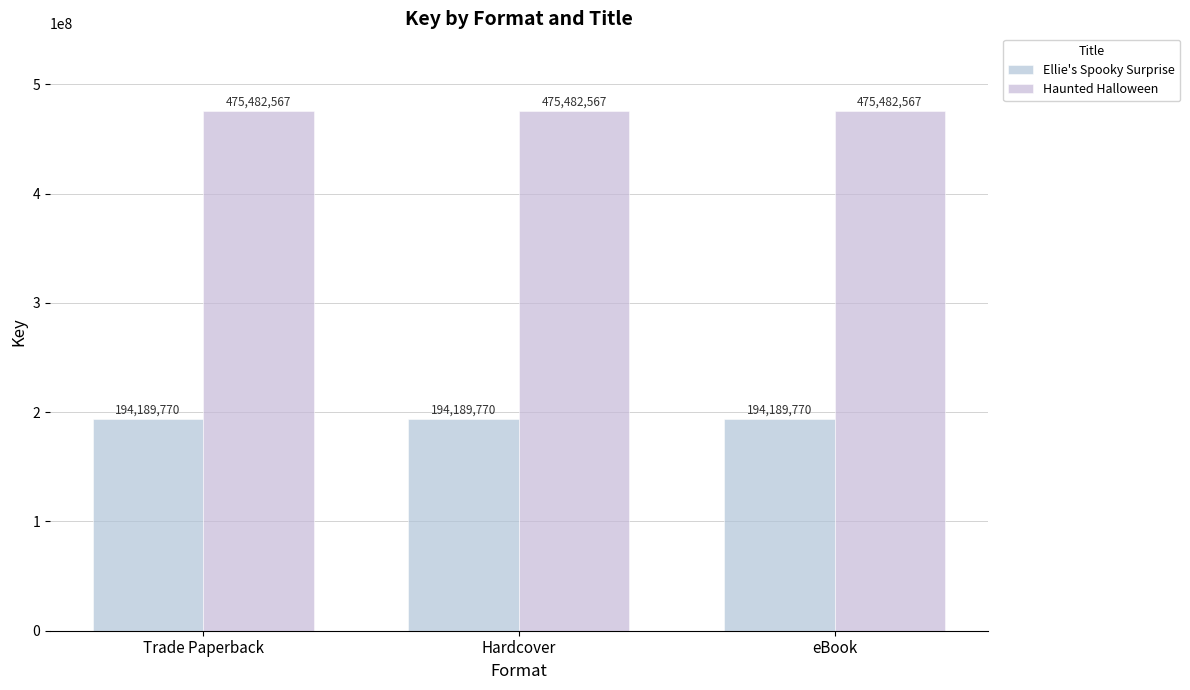

Is the value of Ellie's Spooky Surprise at Hardcover greater than the value of Haunted Halloween at Hardcover?

No